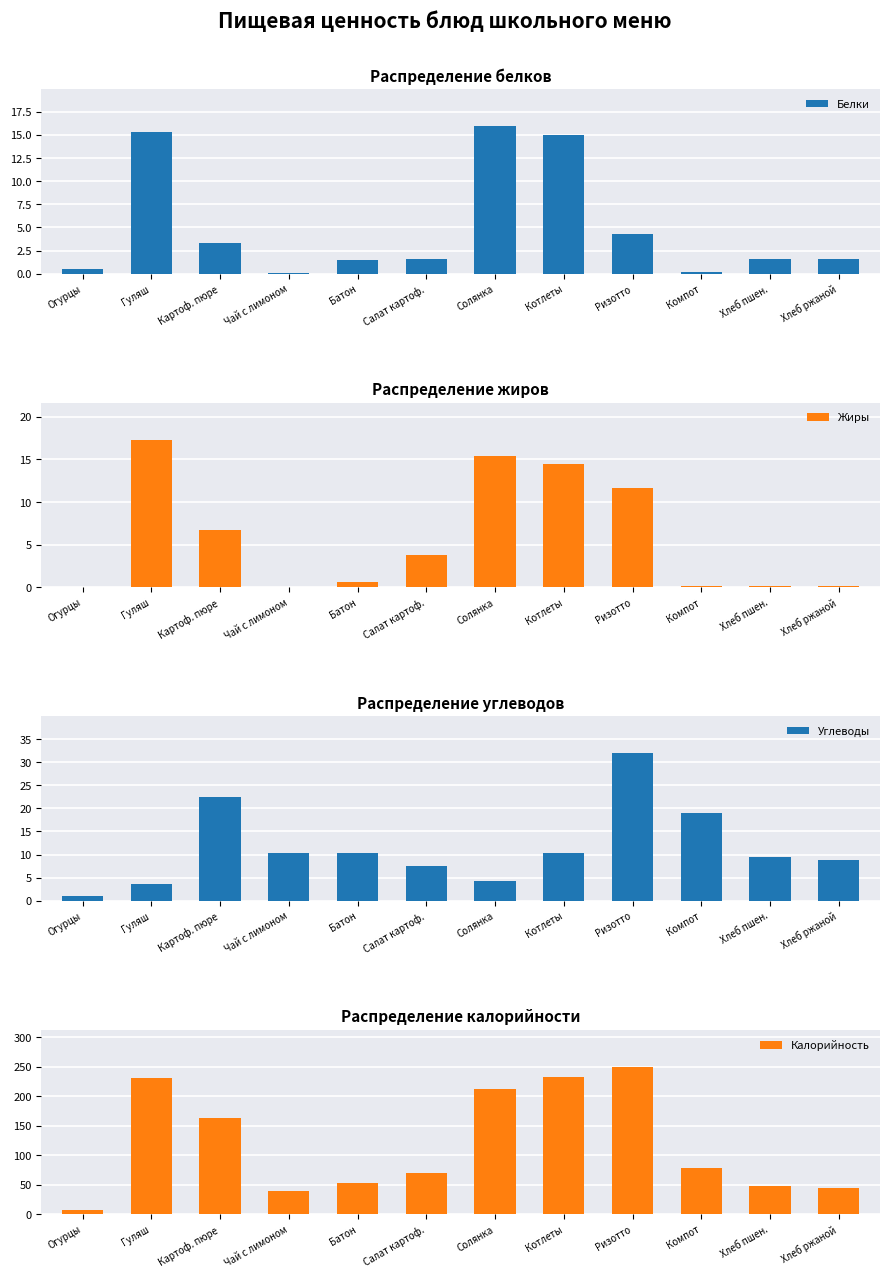

Rank the series at Картоф. пюре from highest to lowest value.

Калорийность, Углеводы, Жиры, Белки